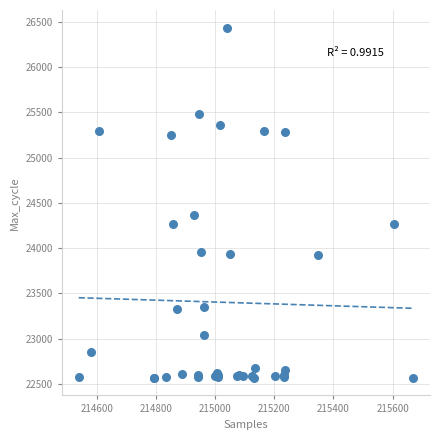

What Y value in the scatter plot is closest to 24501?

24361